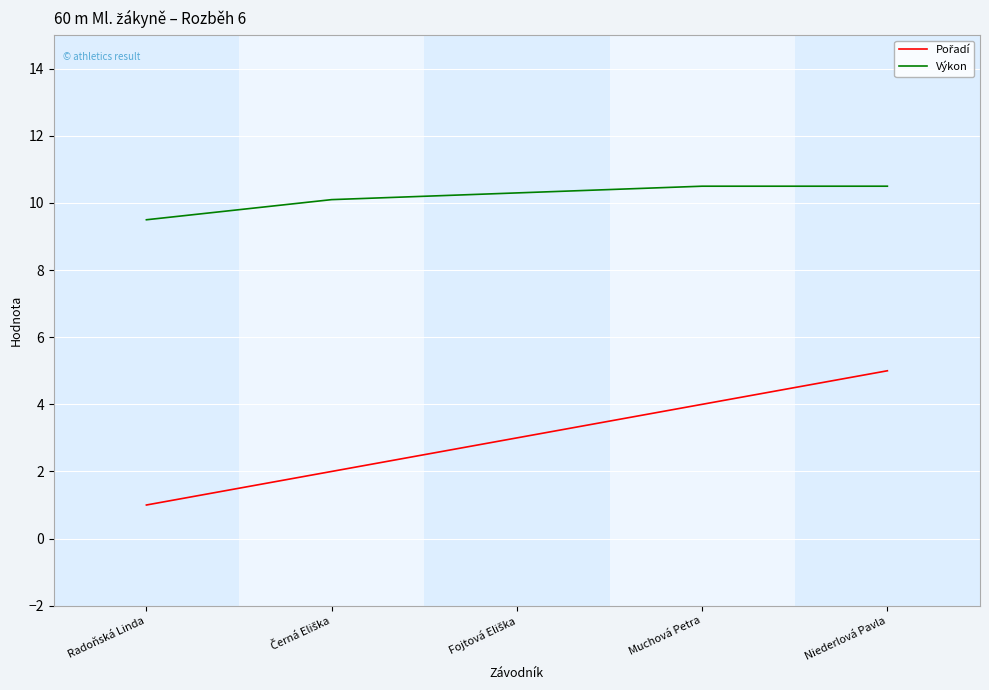

What is the lowest value of the Výkon series?

9.5